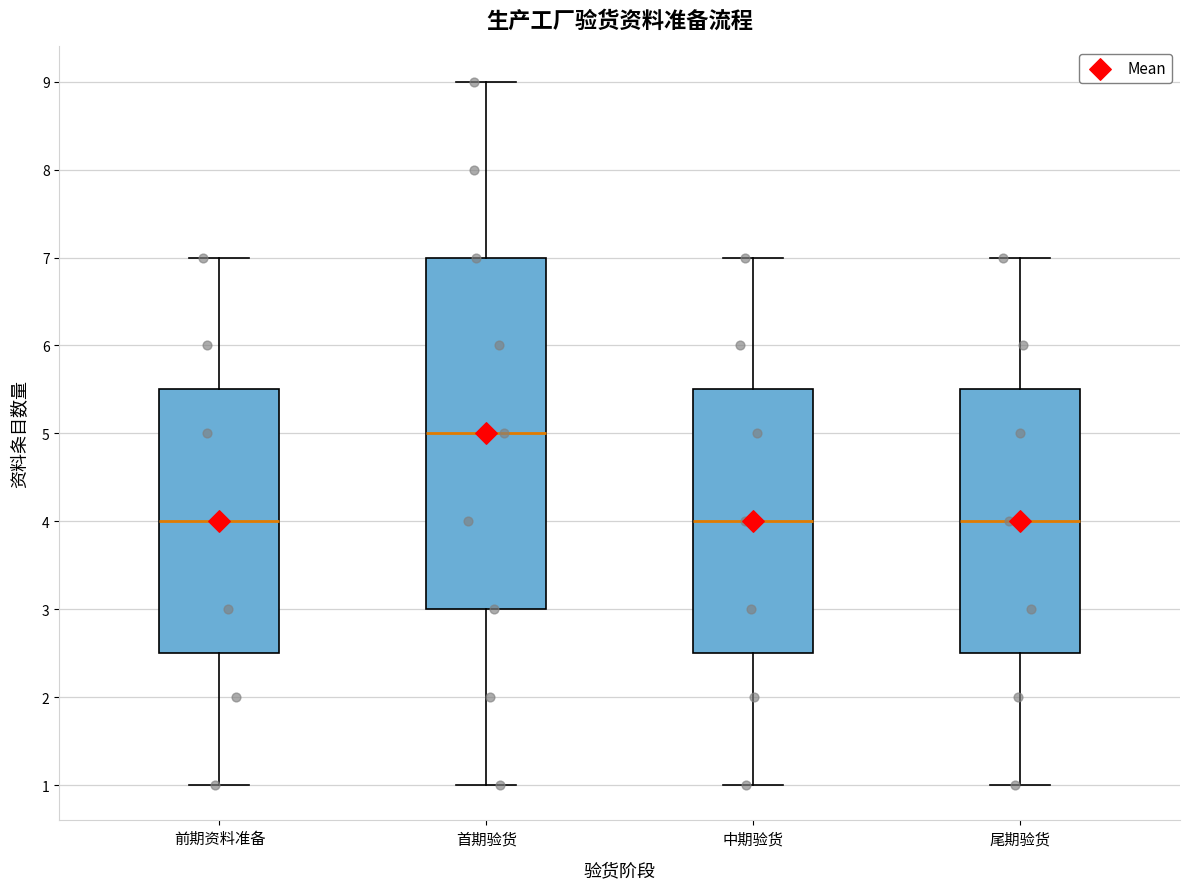

Which box is the tallest, from its lower edge to its upper edge?

首期验货